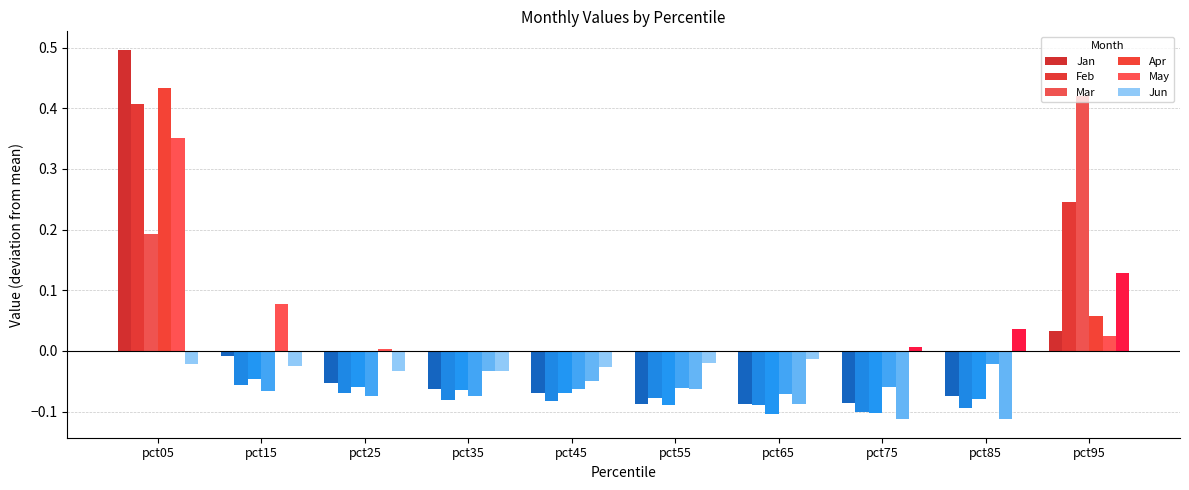

At which category is the sum across all series the highest?

pct05